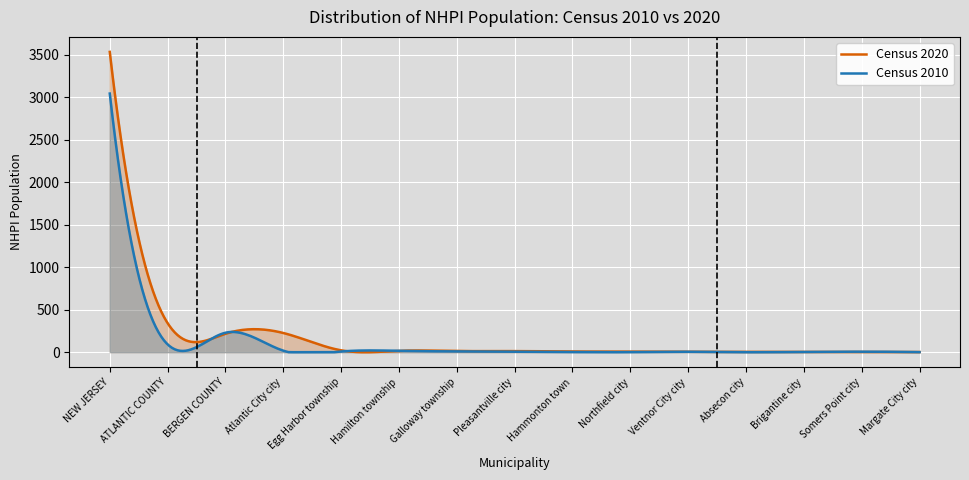

True or false: Census 2020 has more than 1 interior local peaks.

True